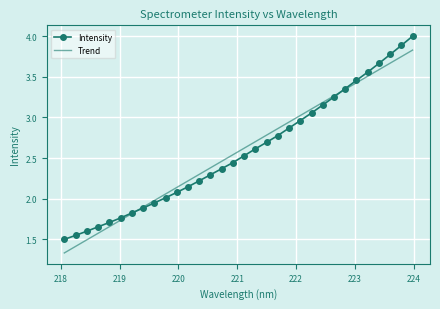

What is the highest value of the Intensity series?

4.0